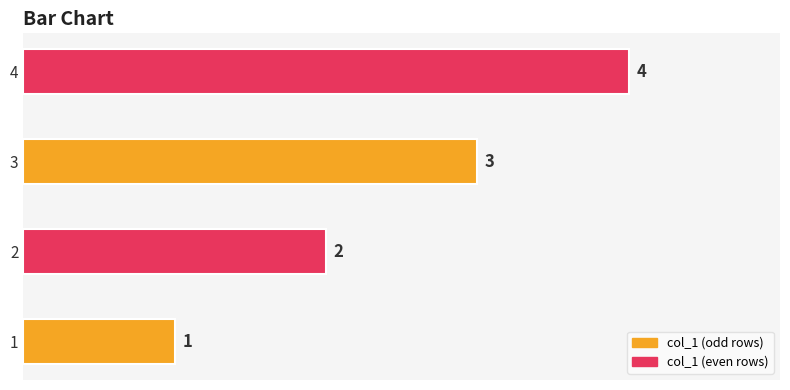

Count the values in the range 2 to 4.

3